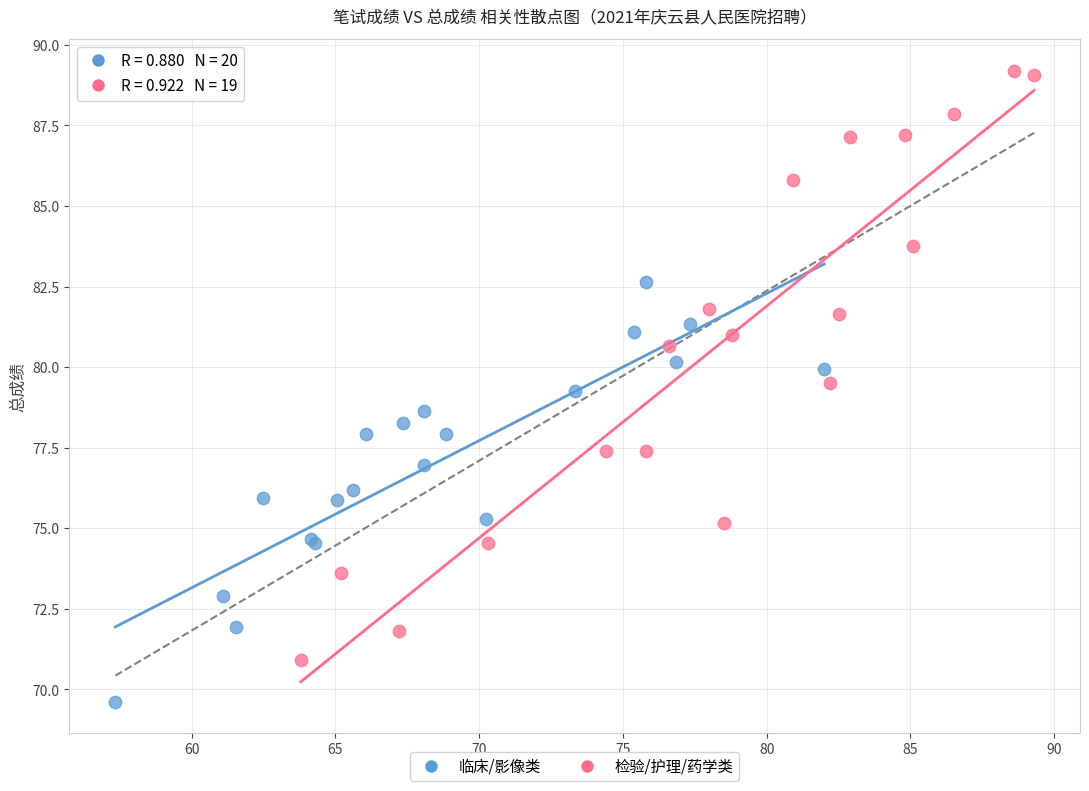

Which series contains the highest Y value?

检验/护理/药学类